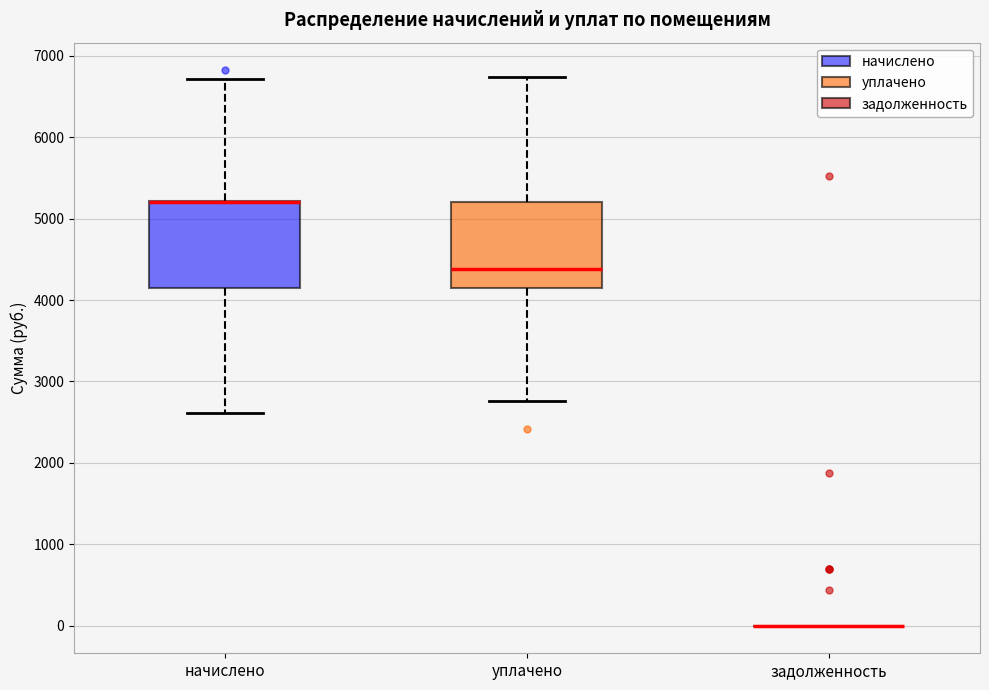

Reading left to right, read every box against the y-axis: the position of its median line, the range the box covers, and the ends of its whiskers. The values are not printed on the chart, so give them approximately, as read against the axis.

начислено: median 5200 (drawn on the box's upper edge), box 4100 to 5200, whiskers 2600 to 6700
уплачено: median 4400, box 4100 to 5200, whiskers 2800 to 6700
задолженность: box collapsed to a line at 0, whiskers 0 to 0